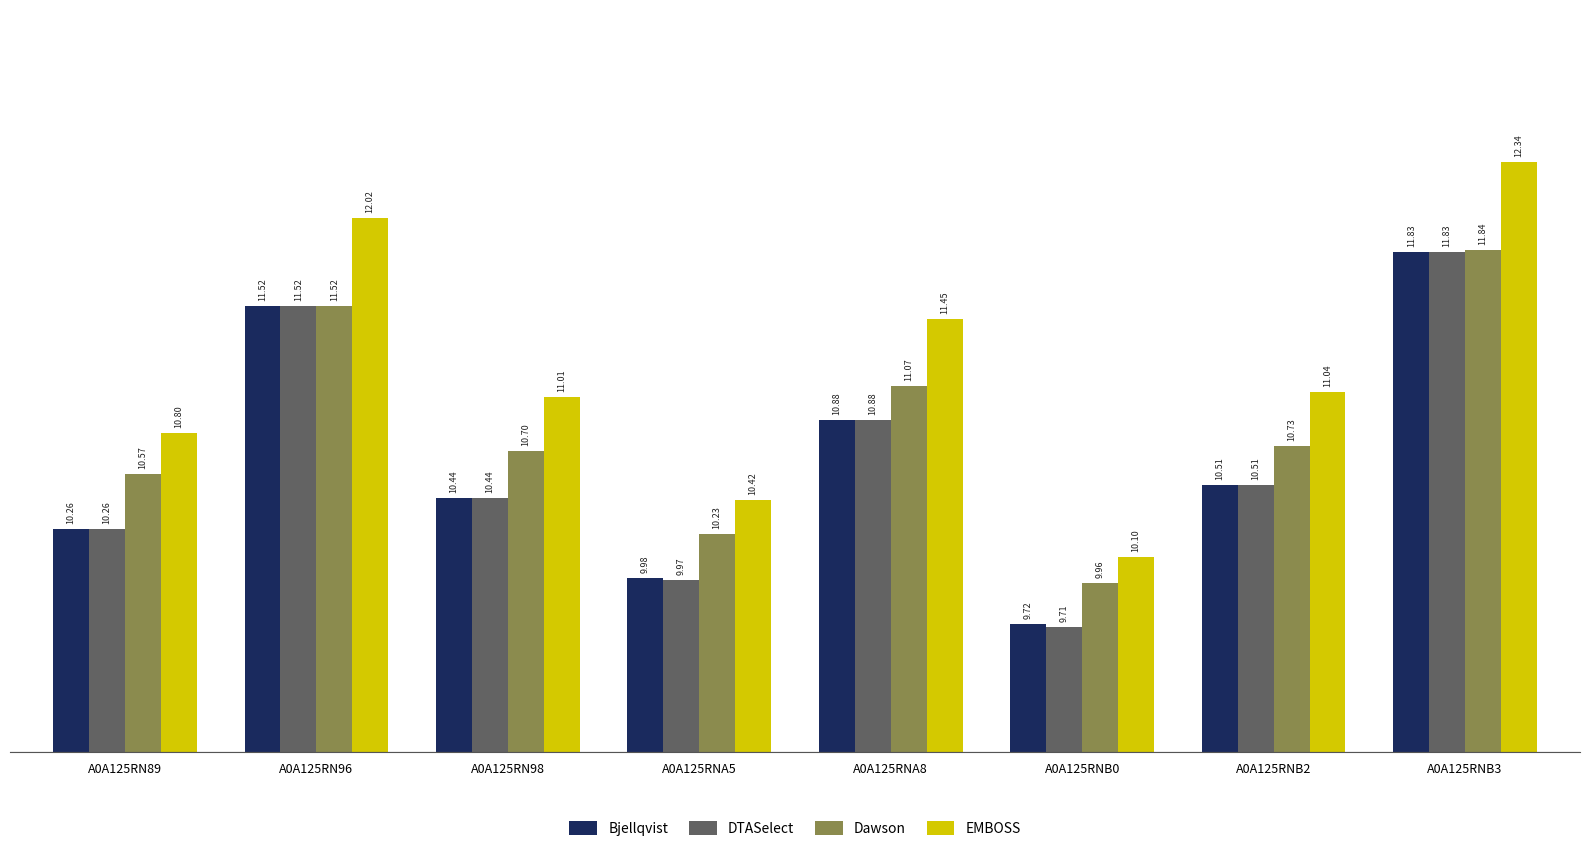

What are all the series names shown in the legend?

Bjellqvist, DTASelect, Dawson, EMBOSS